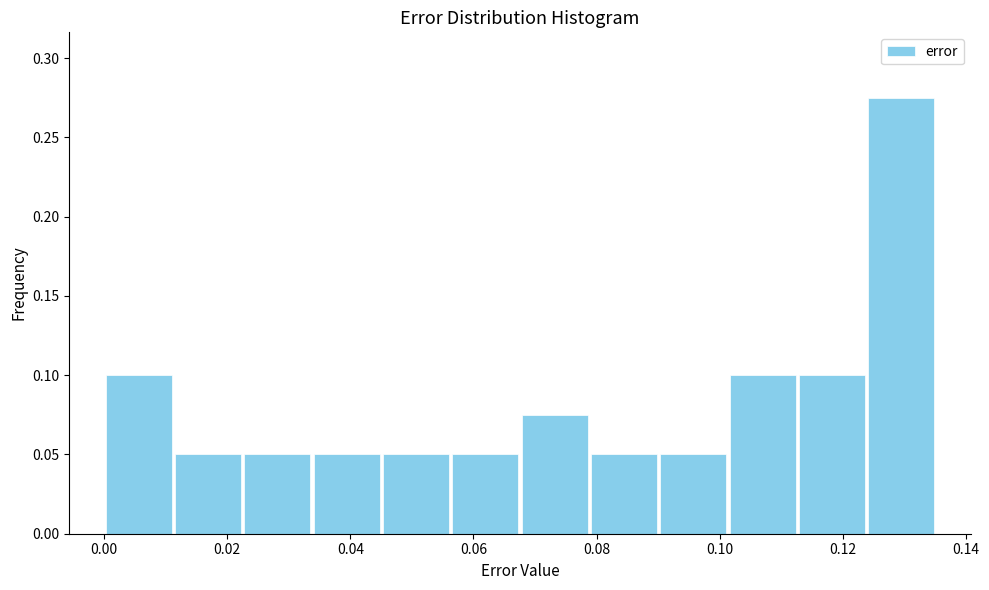

Which range on the x-axis has the tallest bar?

0.124 to 0.136